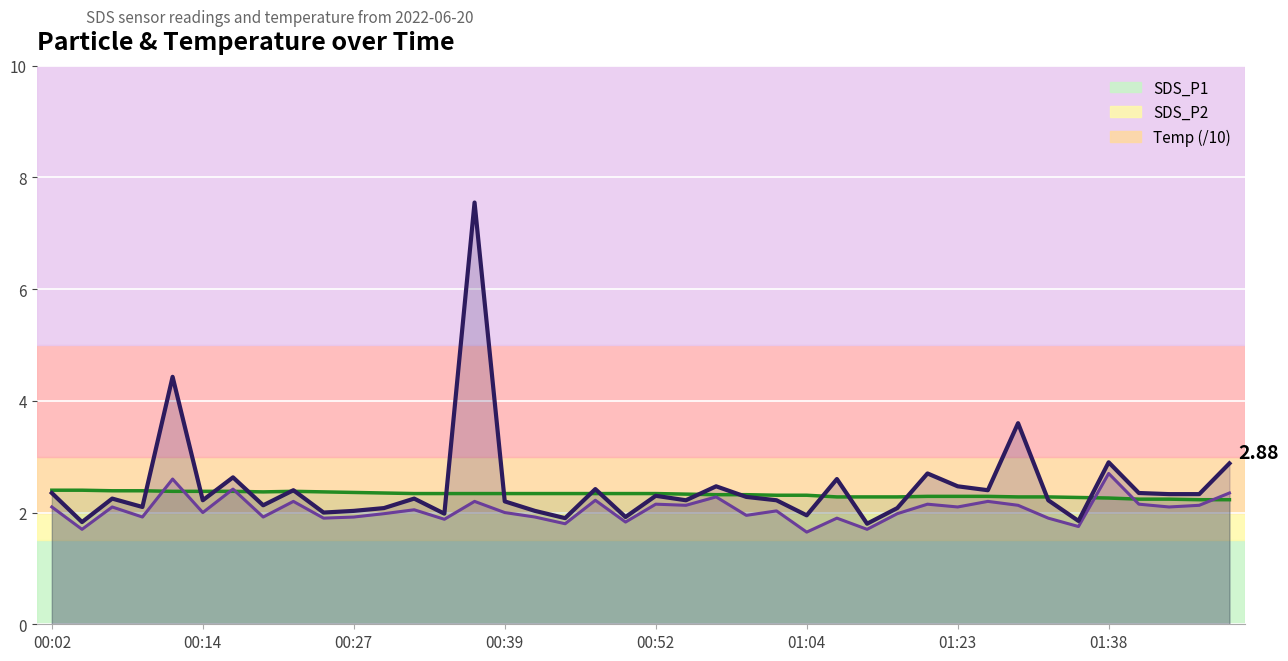

At which category does the chart reach its peak across all series?

14